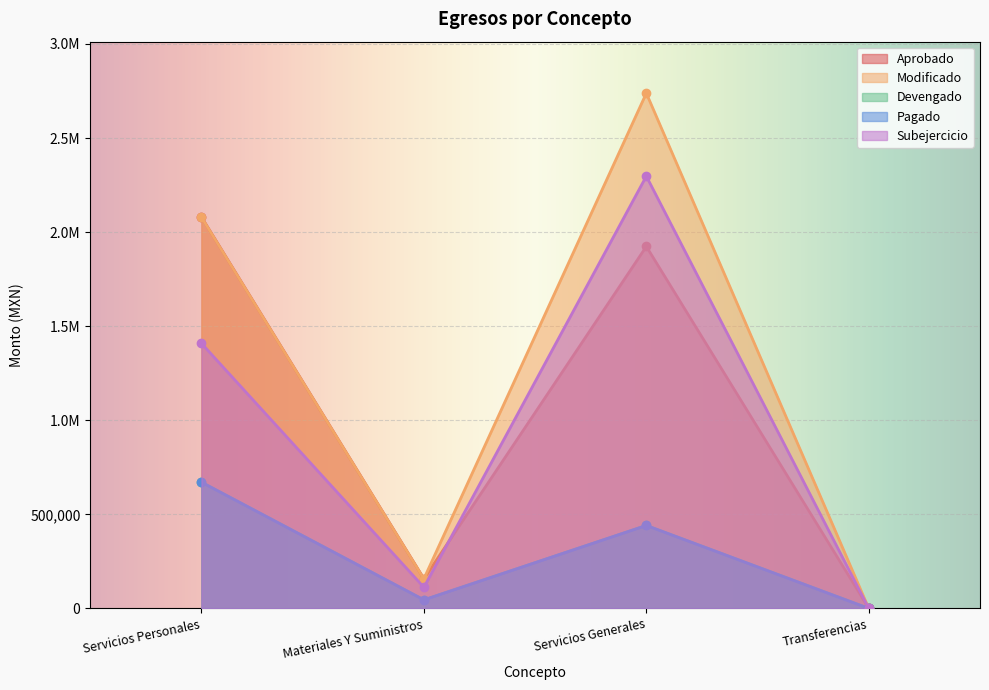

At which label does Modificado first exceed 2079733?

Servicios Personales